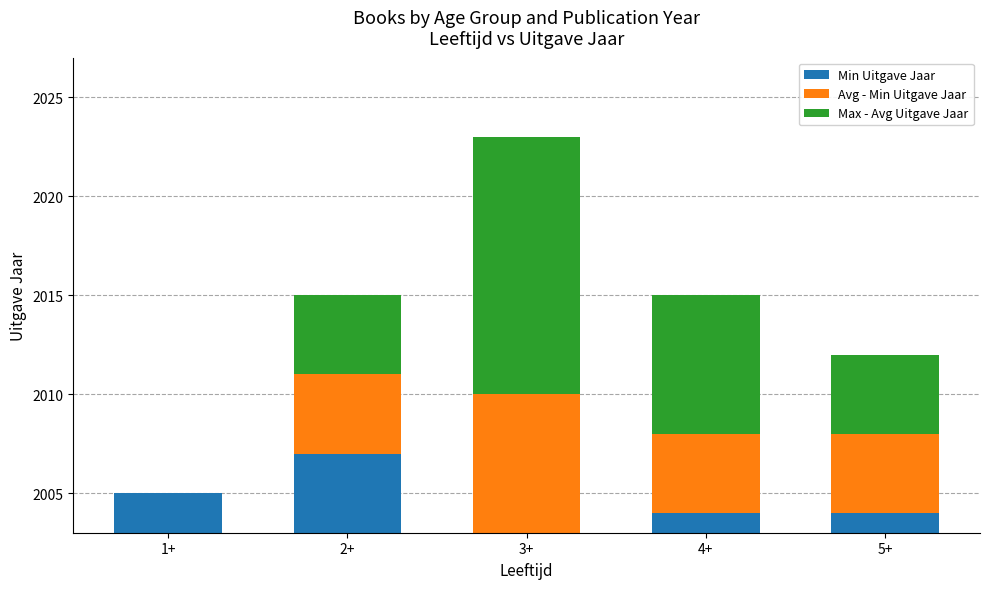

How many Avg - Min Uitgave Jaar values are between 4 and 5?

3